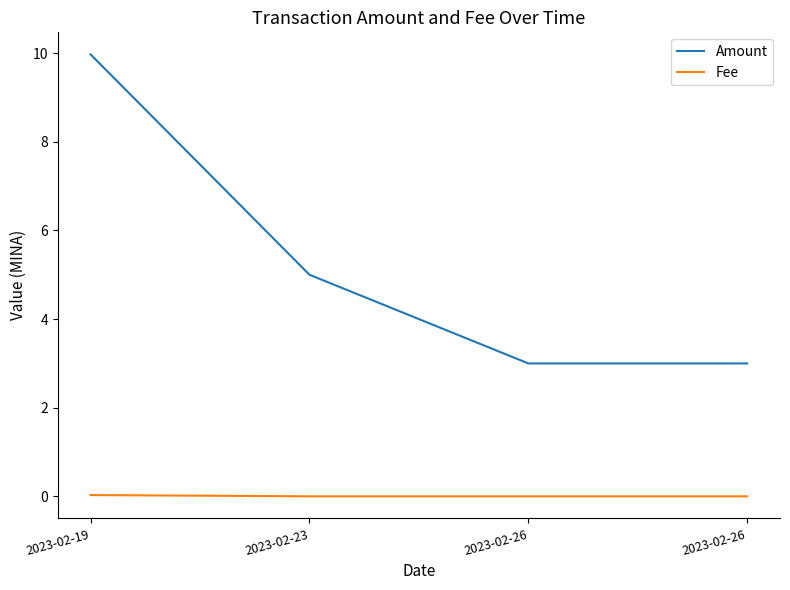

True or false: Amount and Fee cross at least once.

False